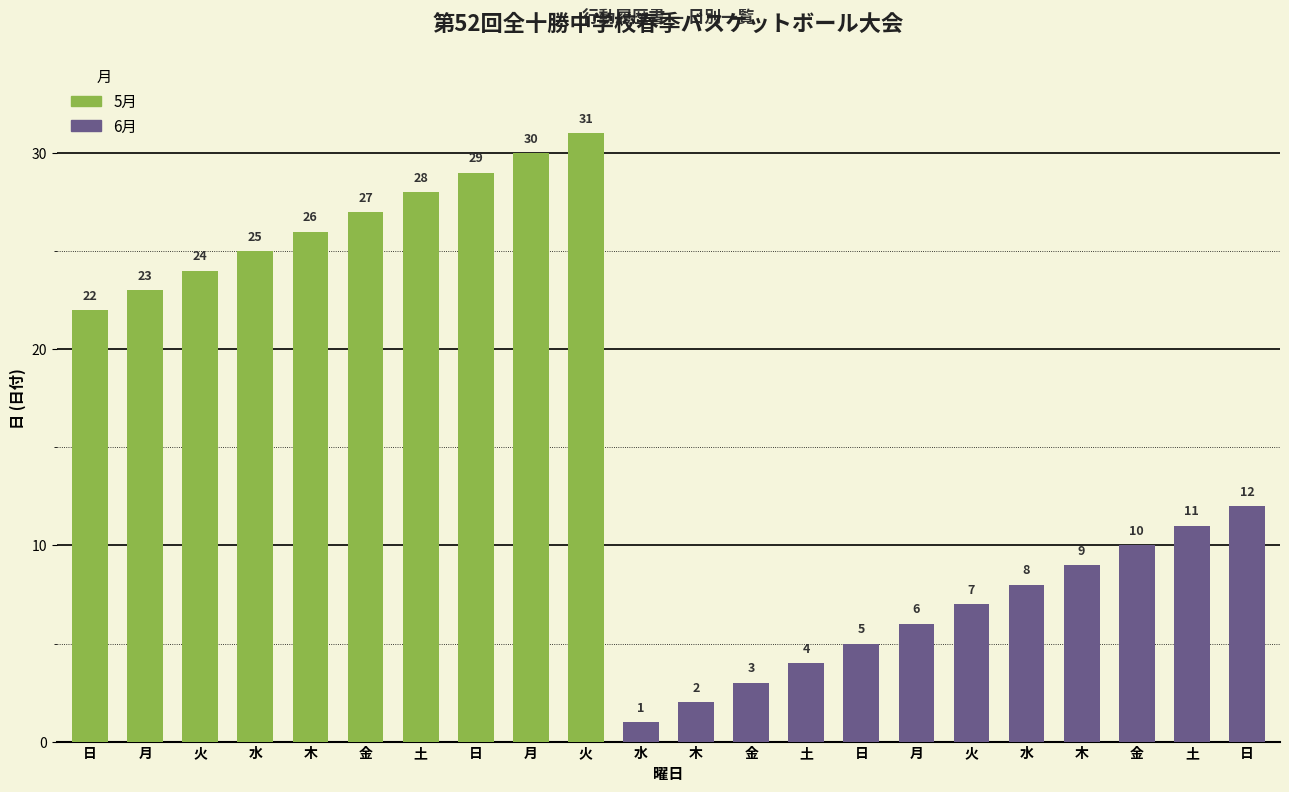

What is the difference between the maximum and minimum values?

30